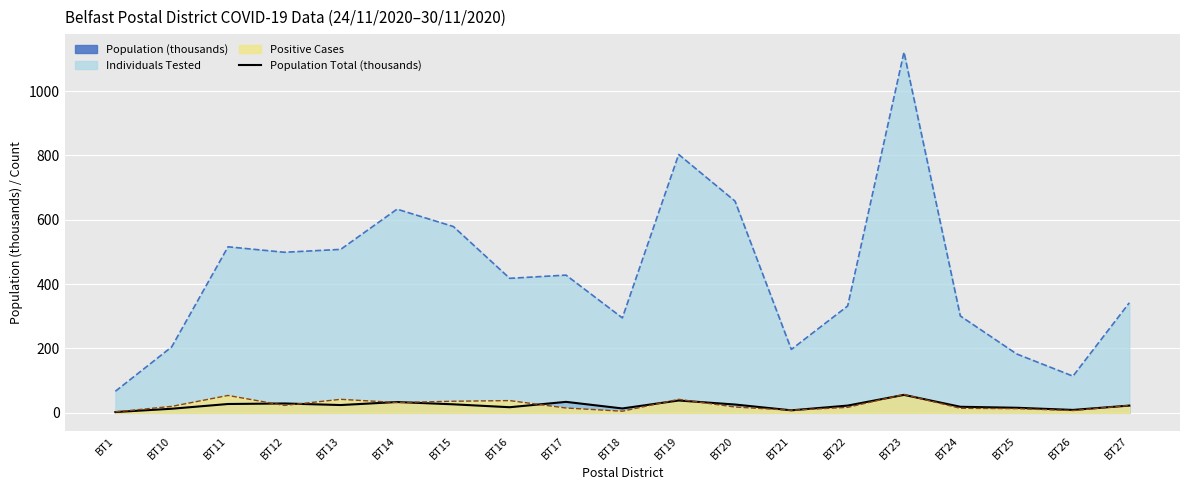

True or false: there are more than 2 points higher than both neighbors.

True